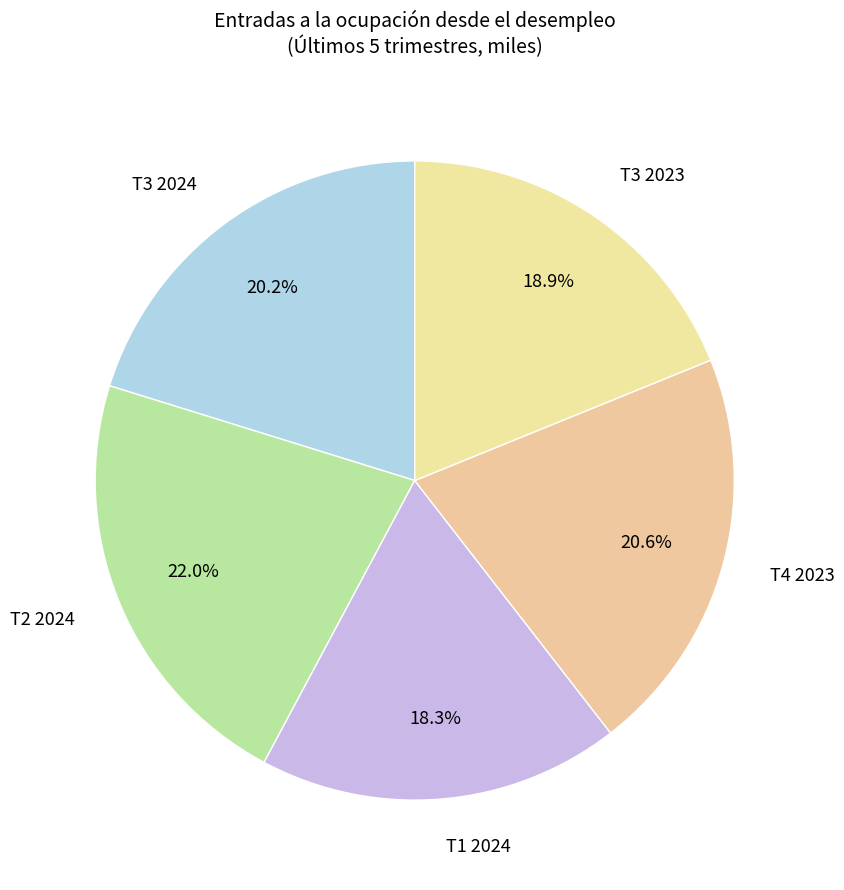

Which slice is the largest?

T2 2024